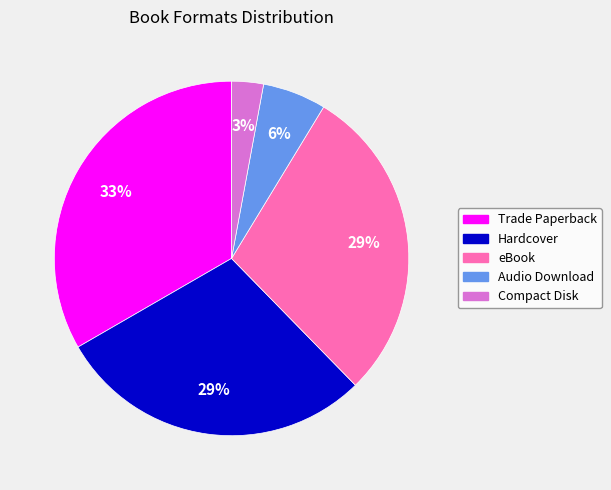

True or false: Trade Paperback accounts for 43% of the total.

False